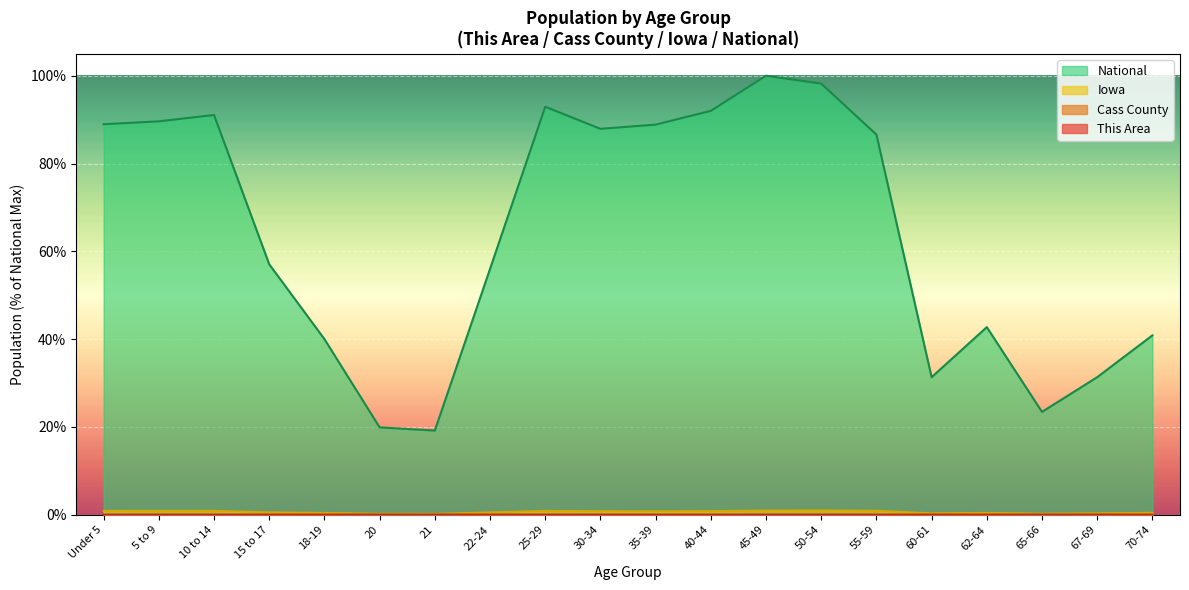

True or false: Cass County and National cross at least once.

False